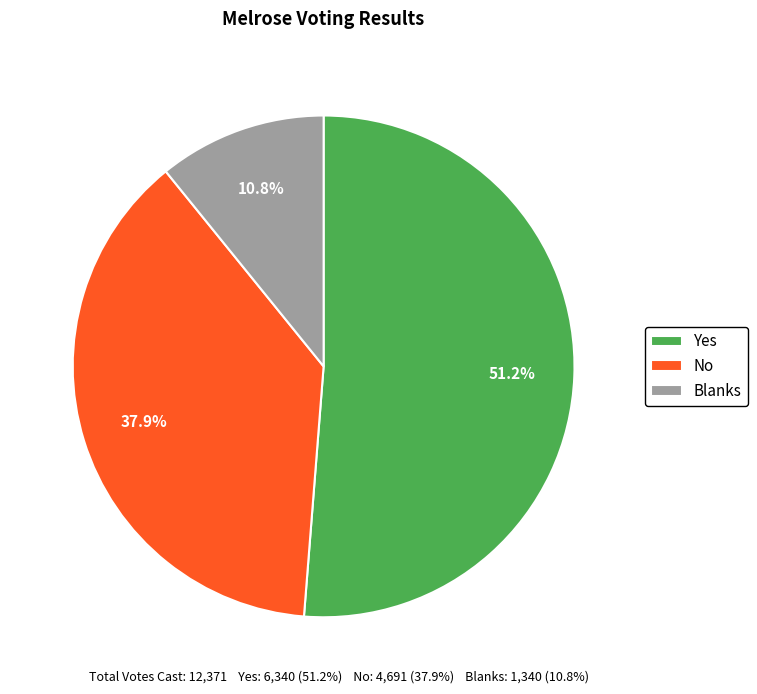

How many slices are in this pie chart?

3